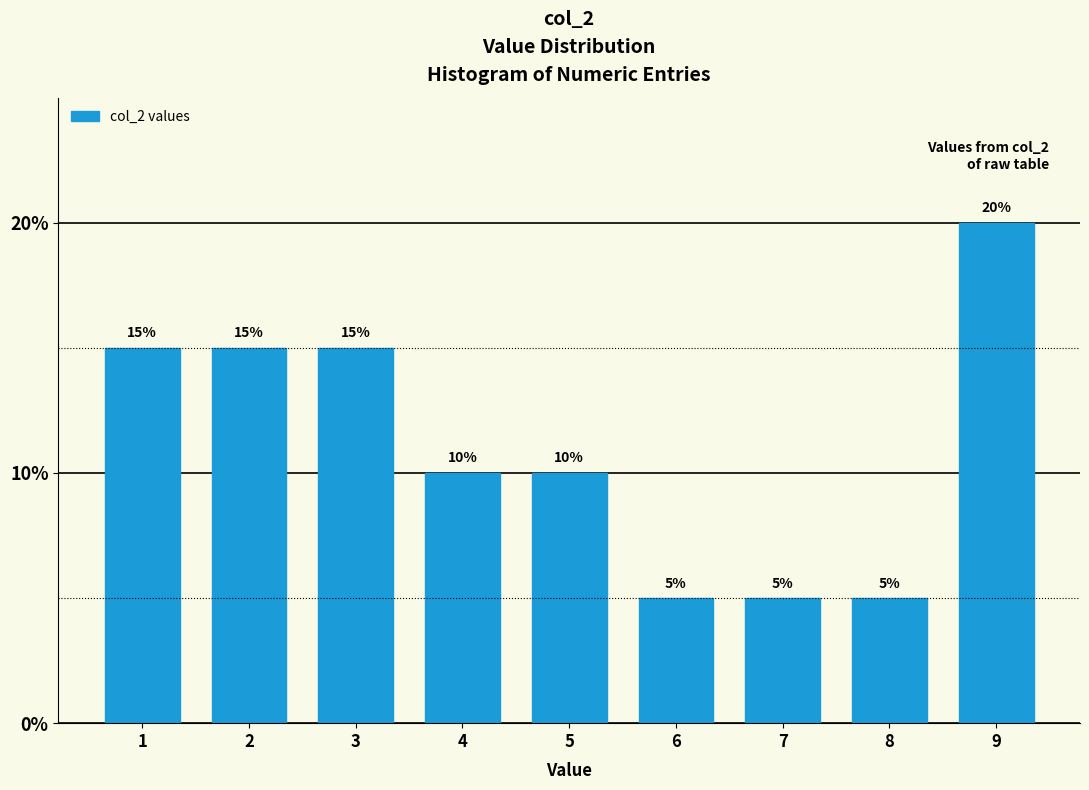

Reading left to right, list all the values displayed in this chart.

15	15	15	10	10	5	5	5	20